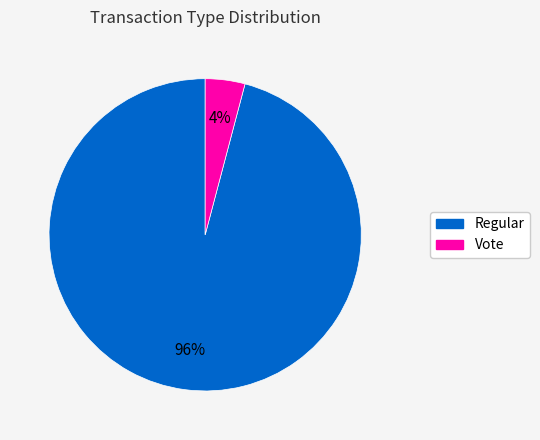

To the nearest percent, what percentage of the pie is Vote?

4%